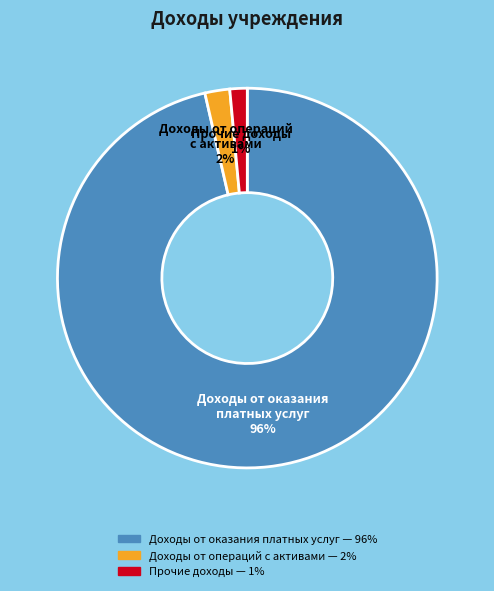

Is the sum of Доходы от оказания платных услуг and Прочие доходы greater than half?

Yes